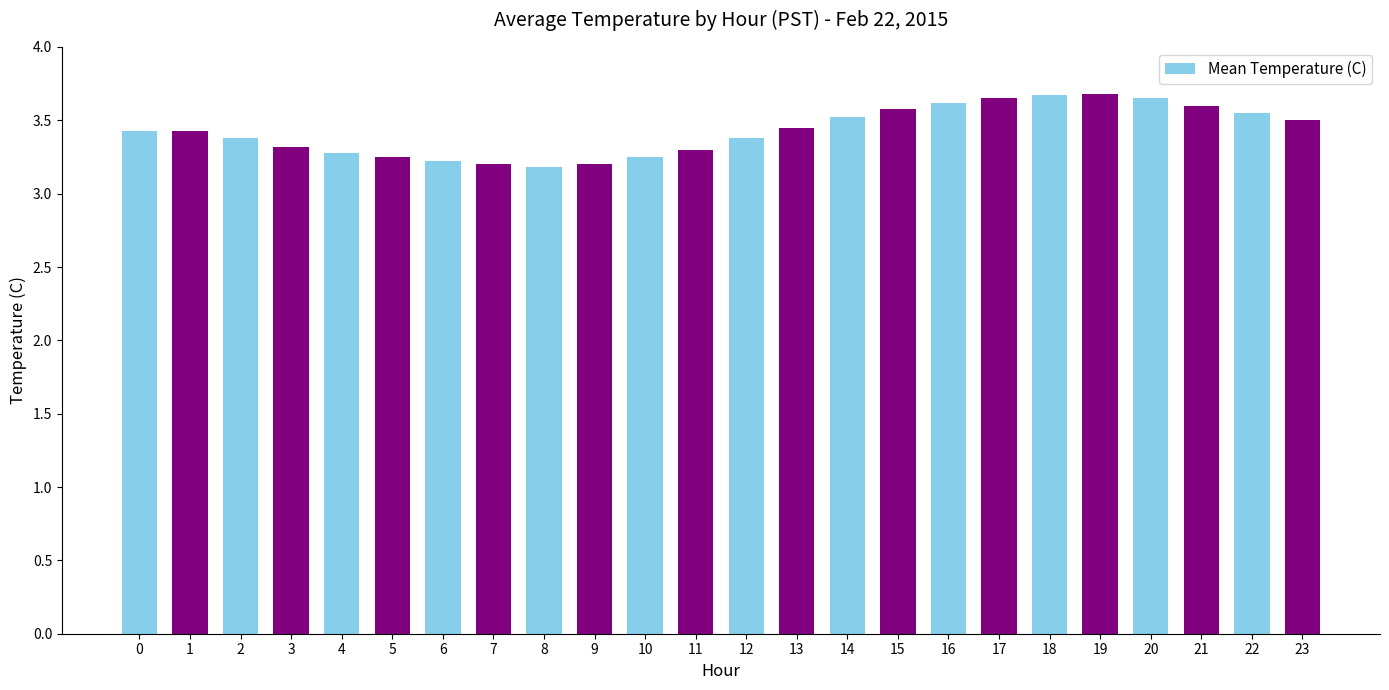

What is the greatest value displayed?

3.7